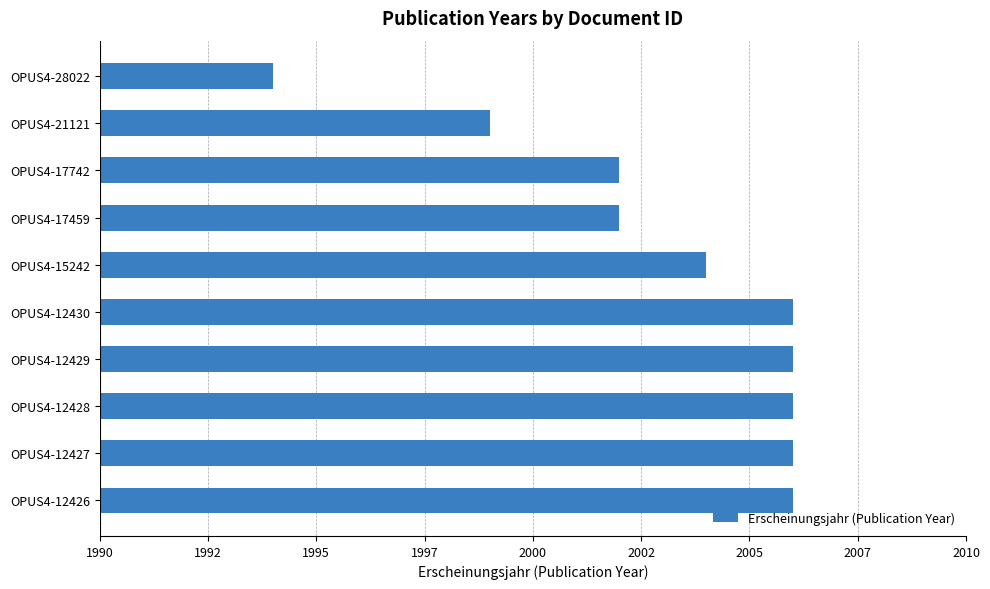

How many data points are less than 2006?

5